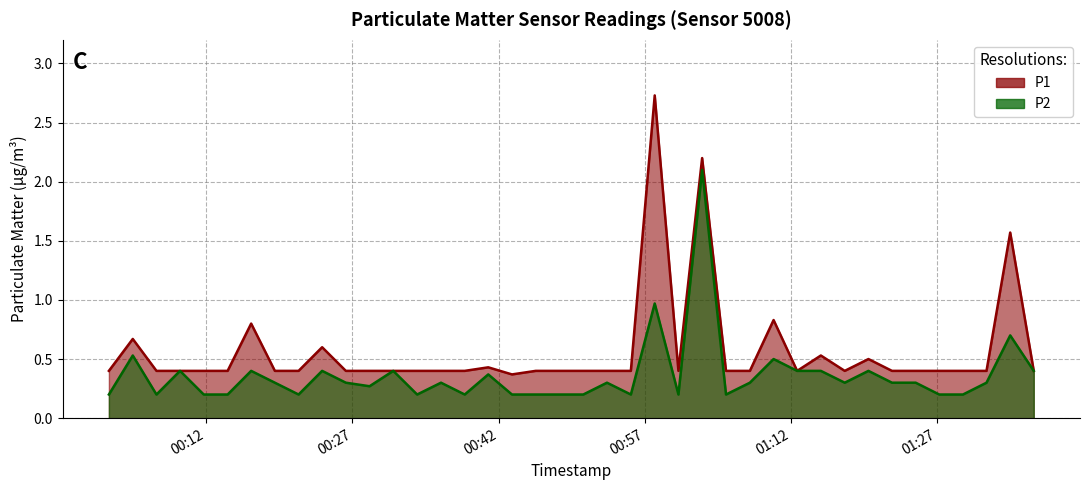

Which series has the largest range (max minus min)?

P1